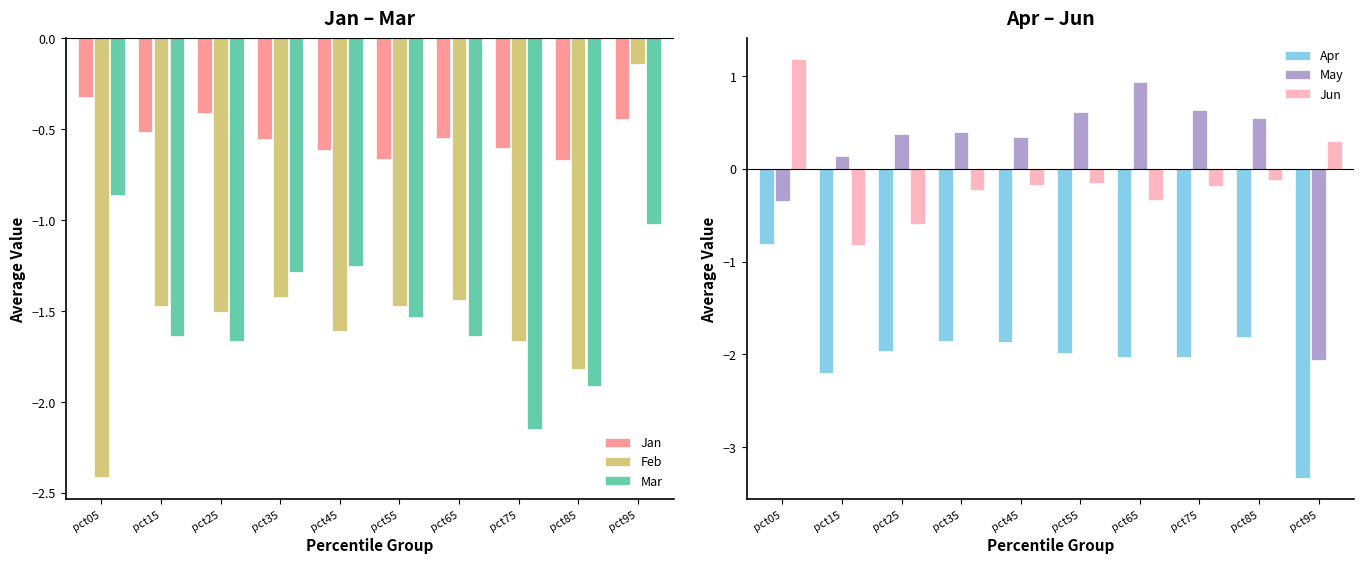

What is the spread (max minus min) of values at pct65?

3.0